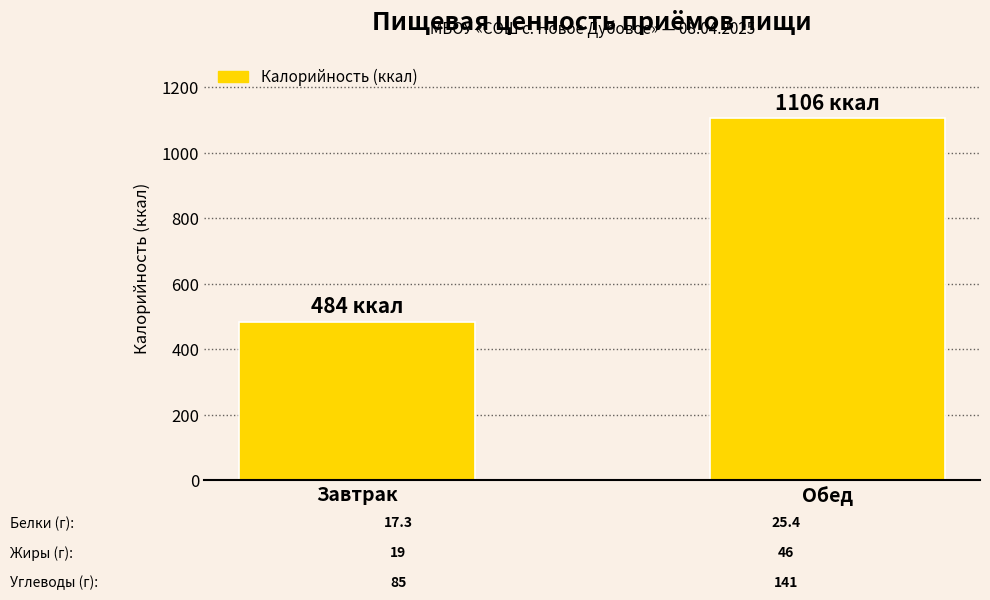

List the labels in order of value, largest first.

Обед, Завтрак